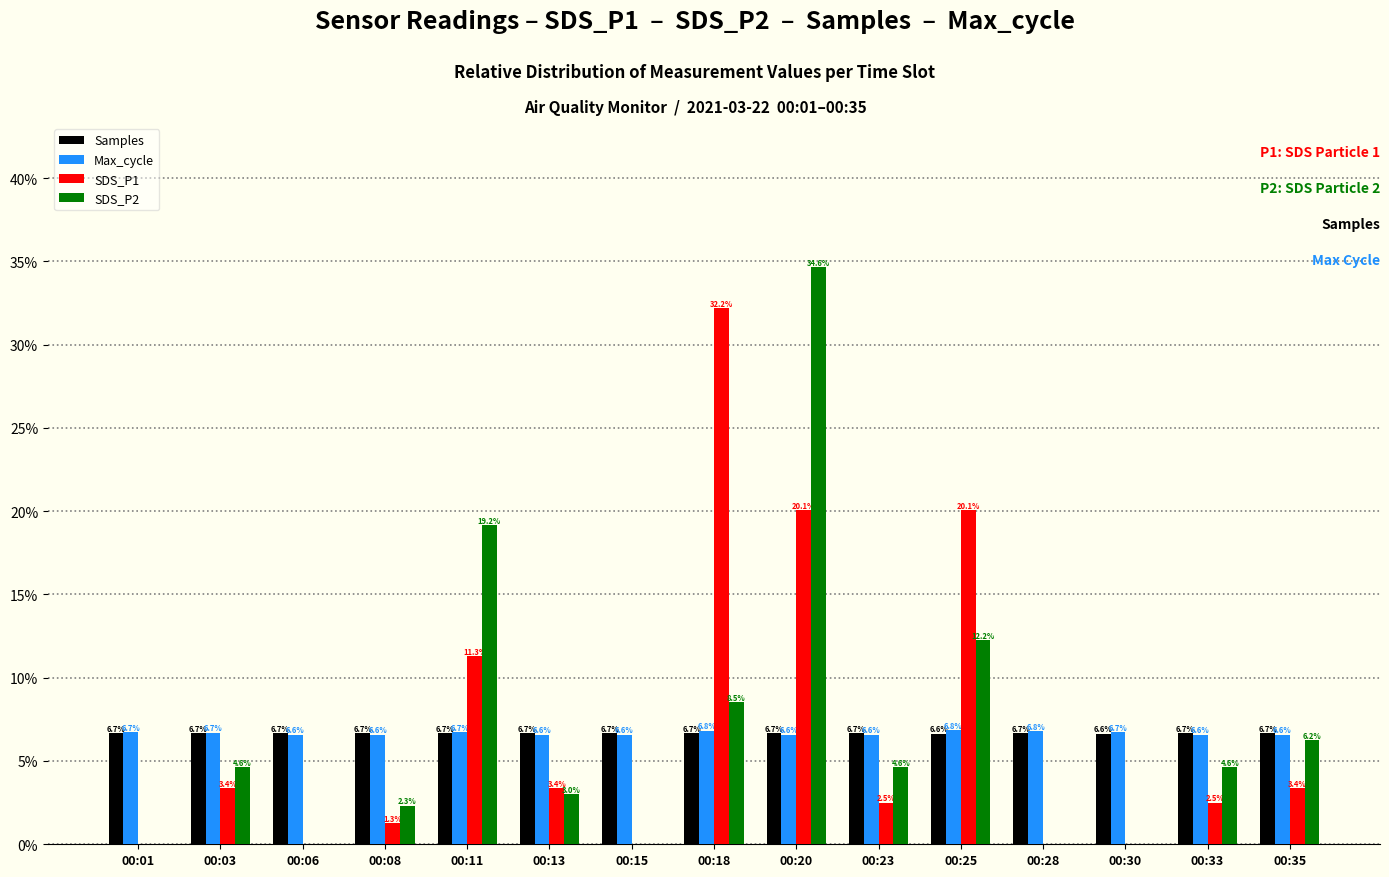

Is the value of Samples at 00:23 greater than the value of SDS_P1 at 00:23?

Yes